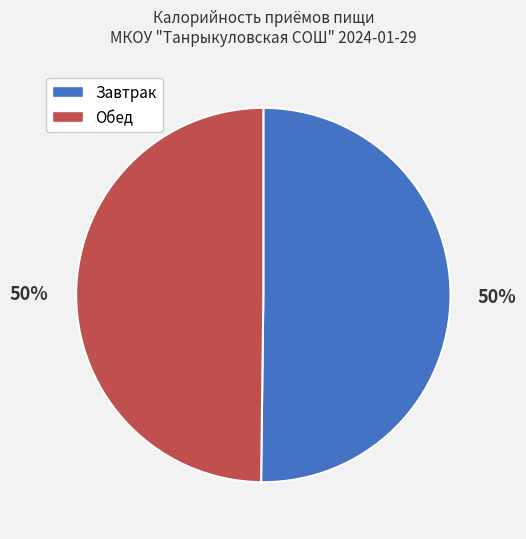

To the nearest percent, what is the combined percentage of Завтрак and Обед?

100%